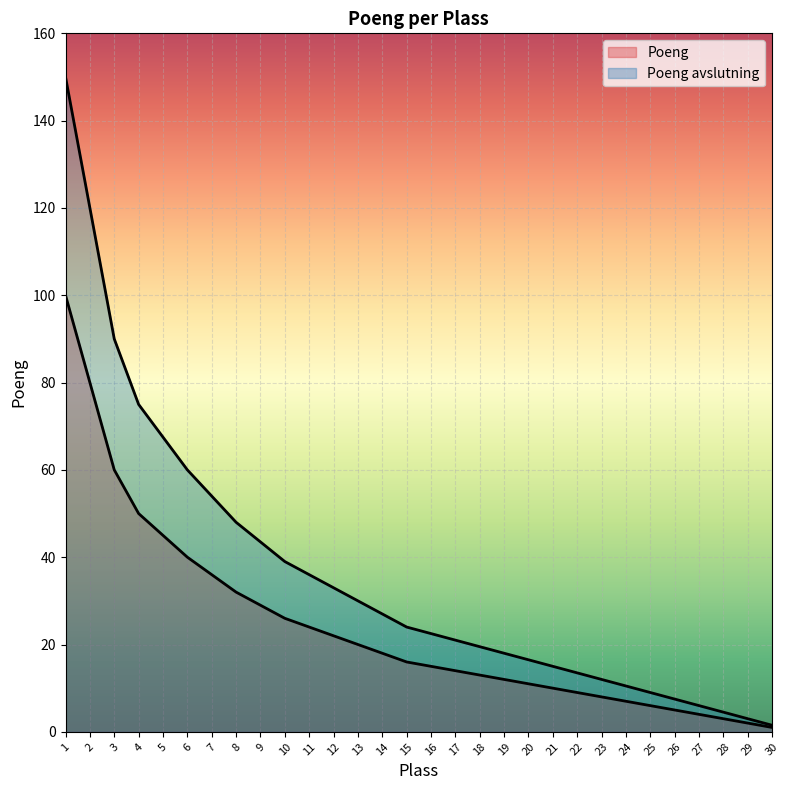

How many data points in Poeng are less than 16?

15